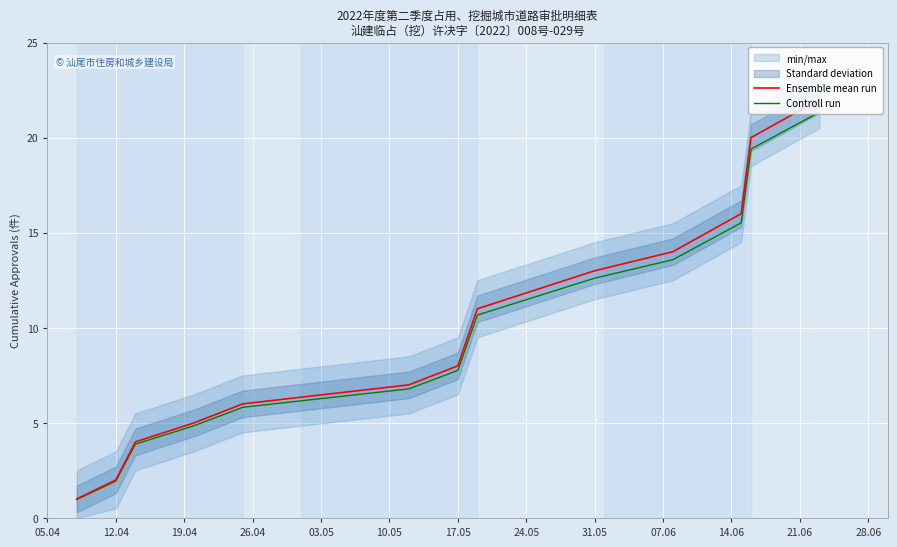

Is it true that Ensemble mean run equals 2.0 at 12.04?

True